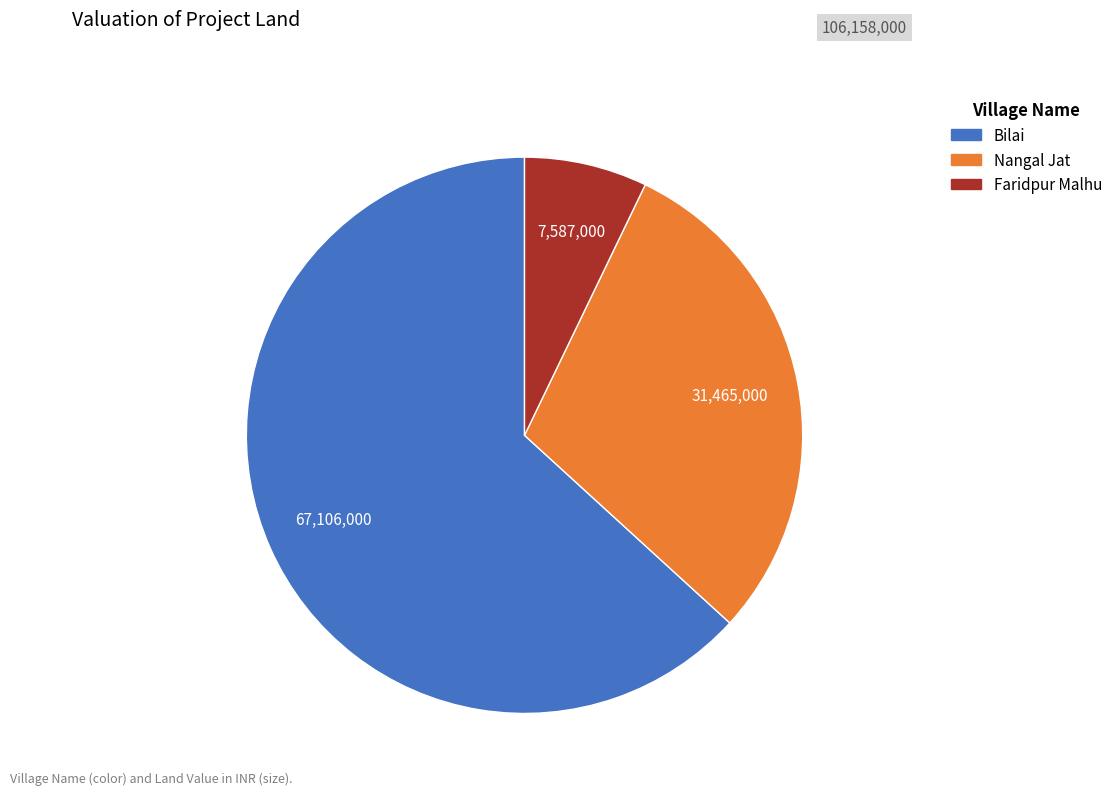

Count the number of slices in the pie.

3